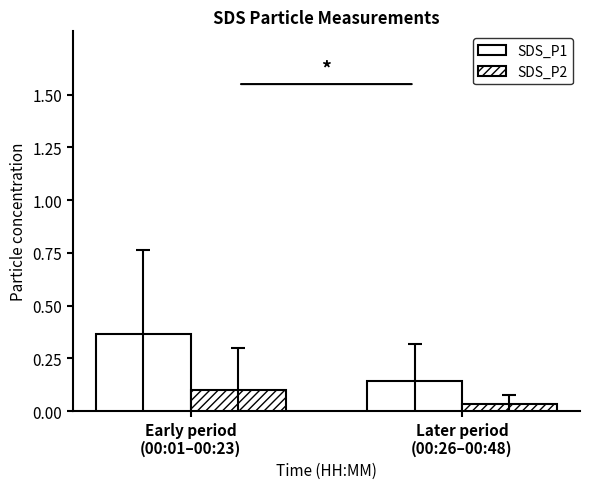

At which label is SDS_P2 closest to 0?

Later period
(00:26–00:48)